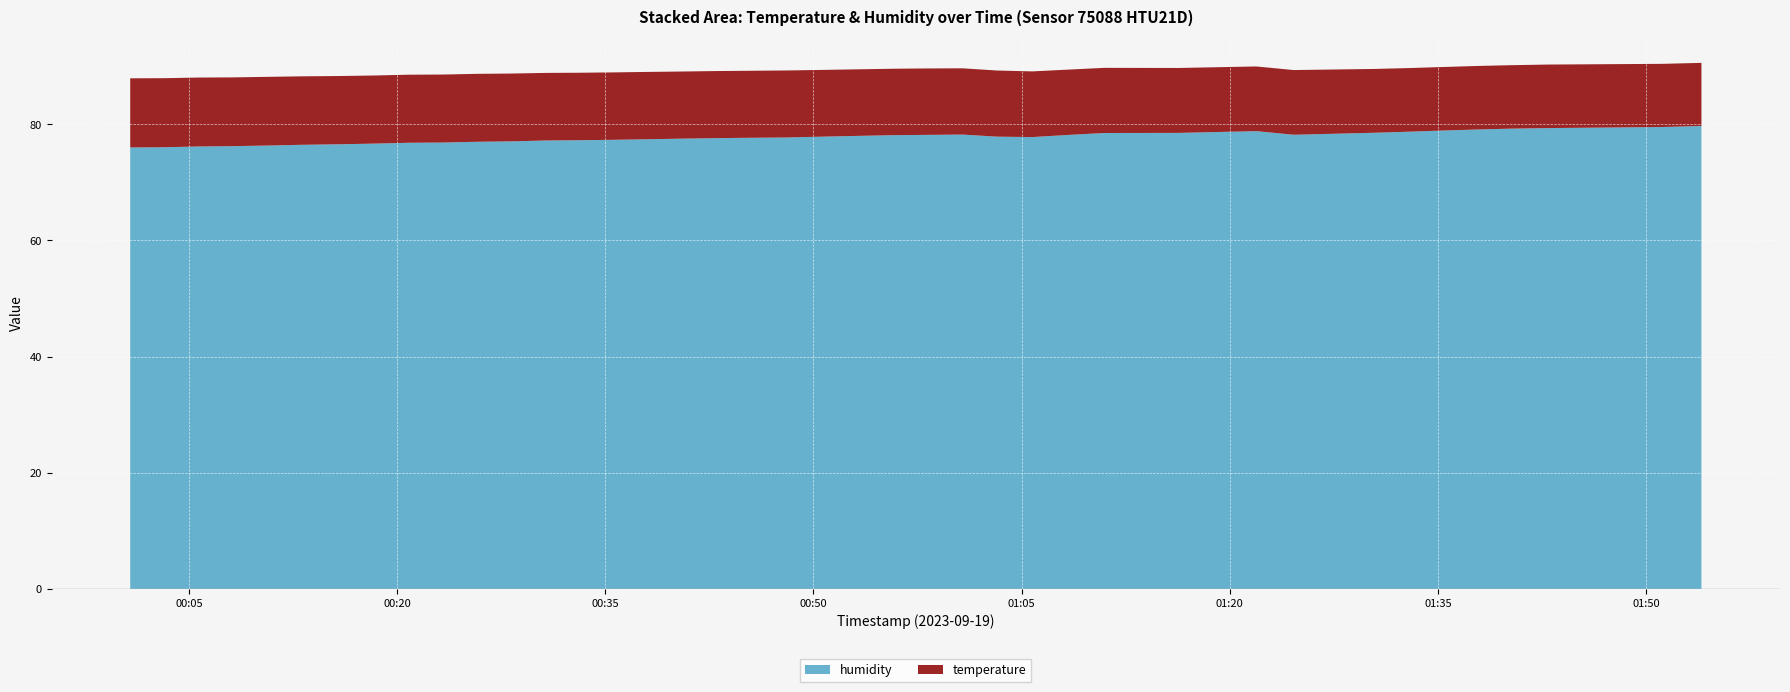

Reading left to right, list all the values displayed in this chart.

humidity: 76.0	76.0	76.2	76.2	76.3	76.5	76.6	76.7	76.8	76.9	77.0	77.1	77.2	77.3	77.3	77.4	77.5	77.6	77.7	77.7	77.9	78.0	78.1	78.2	78.2	77.9	77.8	78.2	78.5	78.5	78.8	78.2	78.5	78.7	78.9	79.1	79.2	79.3	79.5	79.7
temperature: 11.9	11.9	11.9	11.8	11.8	11.8	11.8	11.7	11.7	11.7	11.7	11.7	11.6	11.6	11.6	11.6	11.6	11.6	11.5	11.5	11.5	11.5	11.4	11.4	11.4	11.4	11.3	11.2	11.2	11.2	11.1	11.1	11.0	11.0	10.9	10.9	10.9	10.9	10.9	10.9